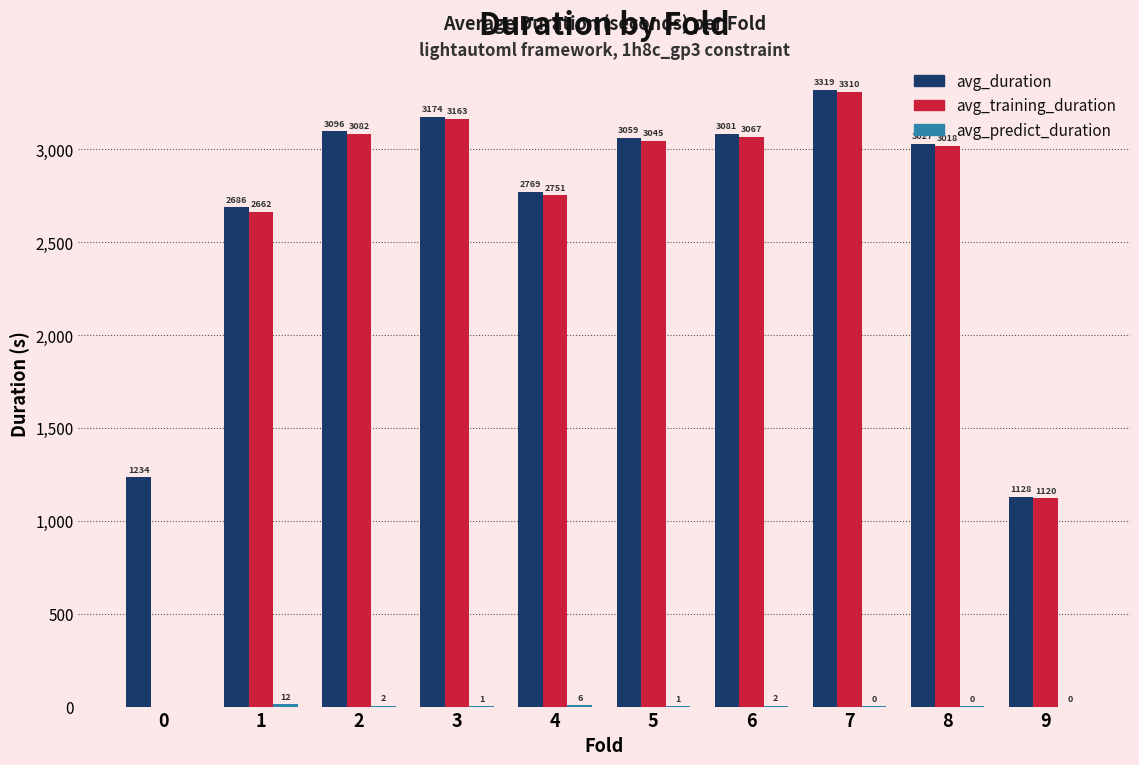

Which series changed the most between 6 and 7?

avg_training_duration